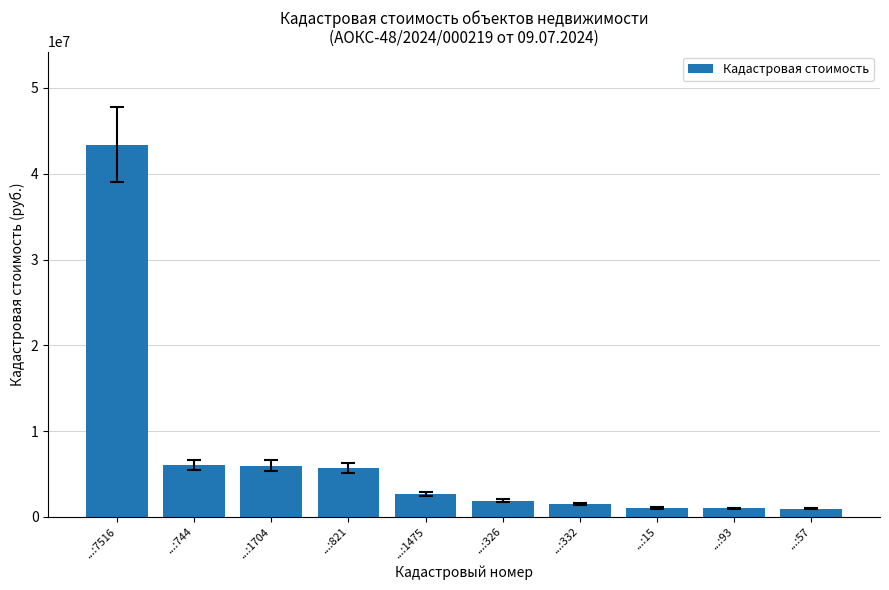

What is the sum of all values?

70103949.7